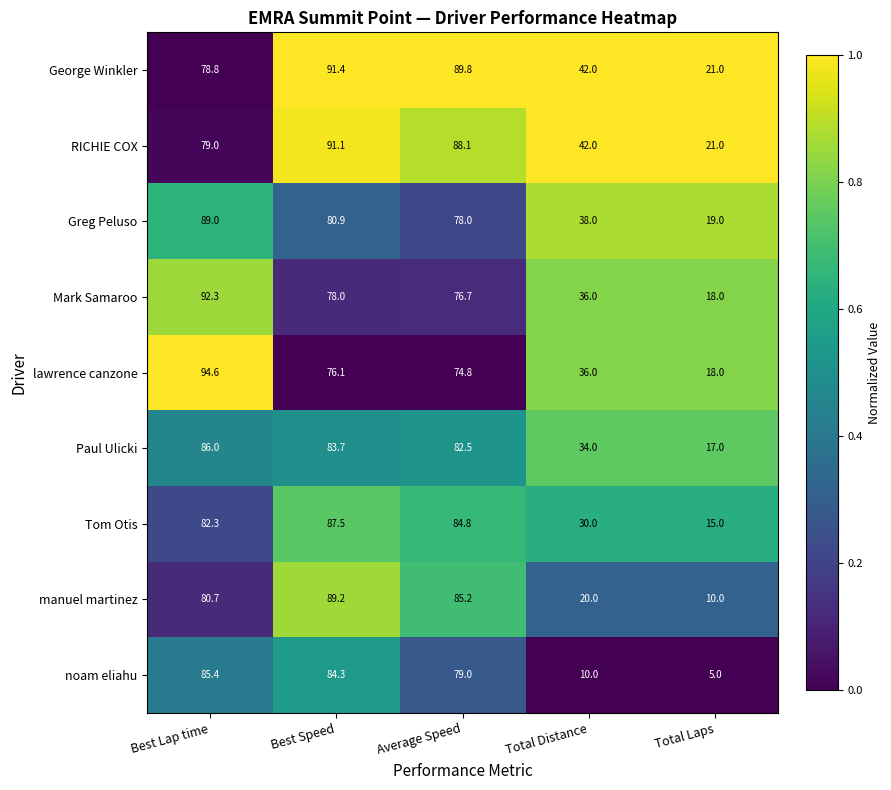

What is the greatest value displayed?

94.6